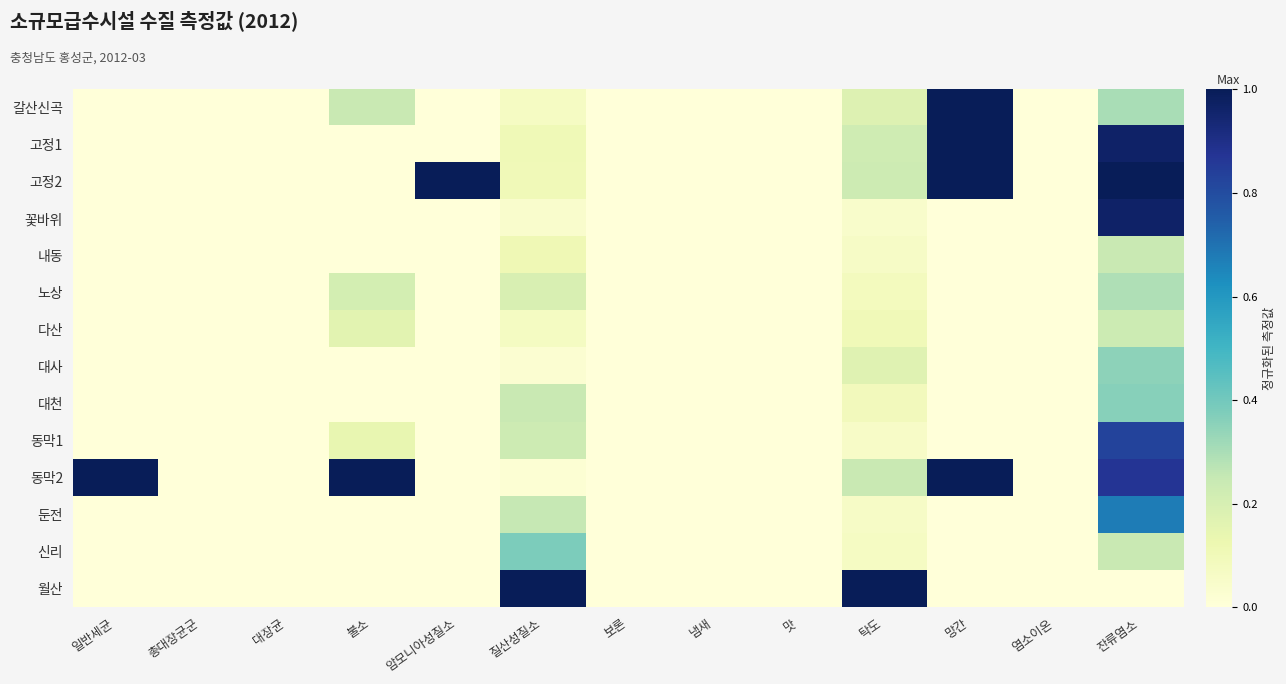

What is the maximum value shown in the chart?

1.0